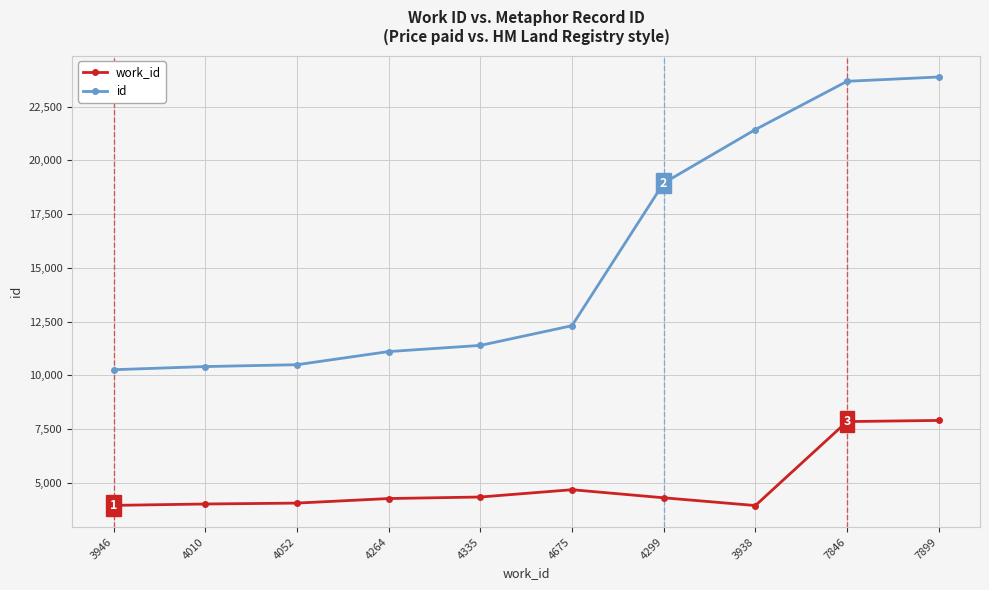

What is the greatest value displayed?

23881